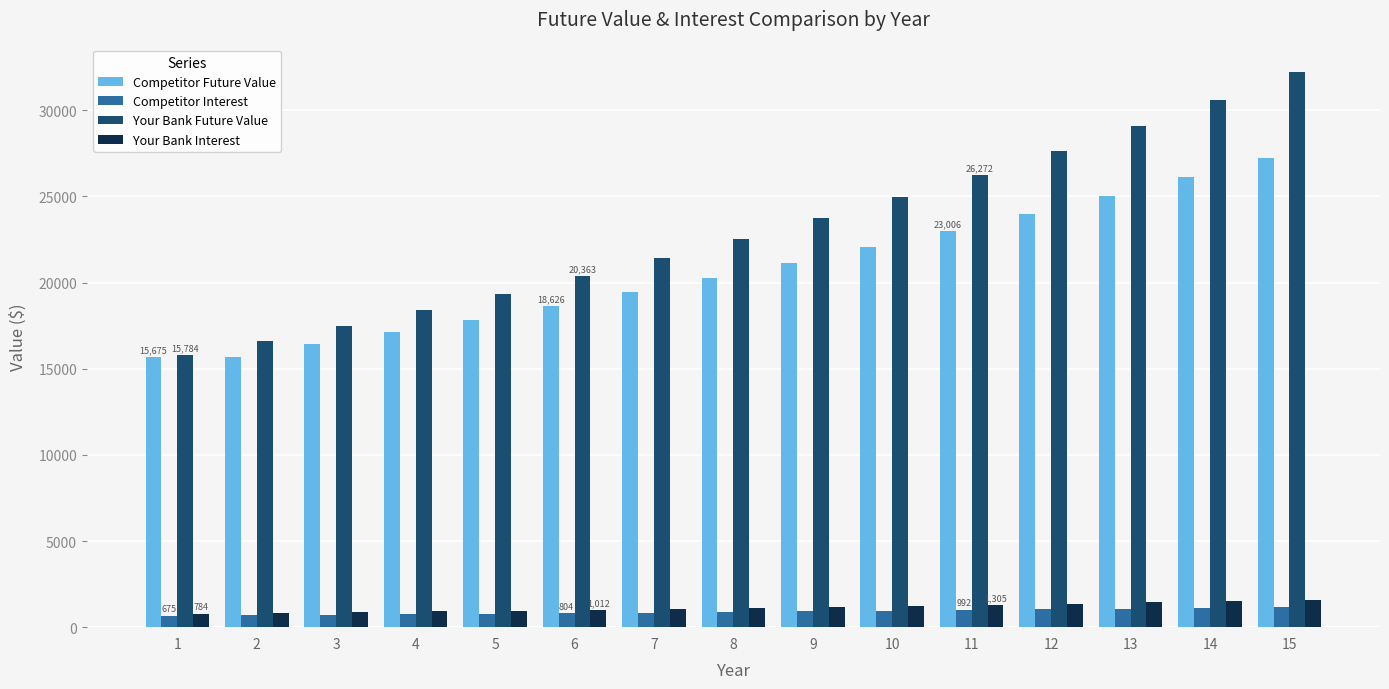

At which label does Competitor Interest first exceed 874?

8